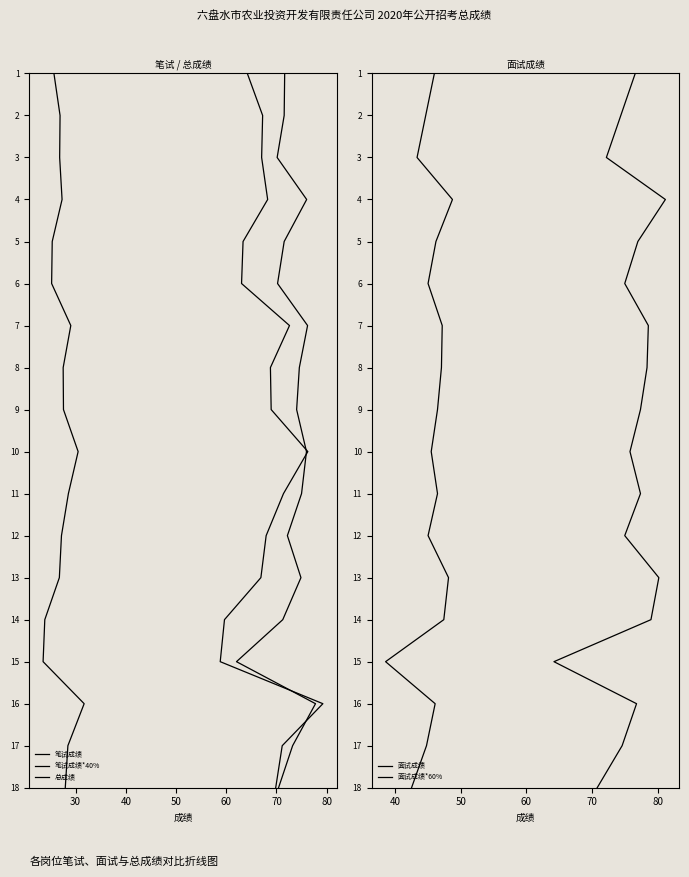

True or false: 总成绩 and 面试成绩*60% intersect in this chart.

False